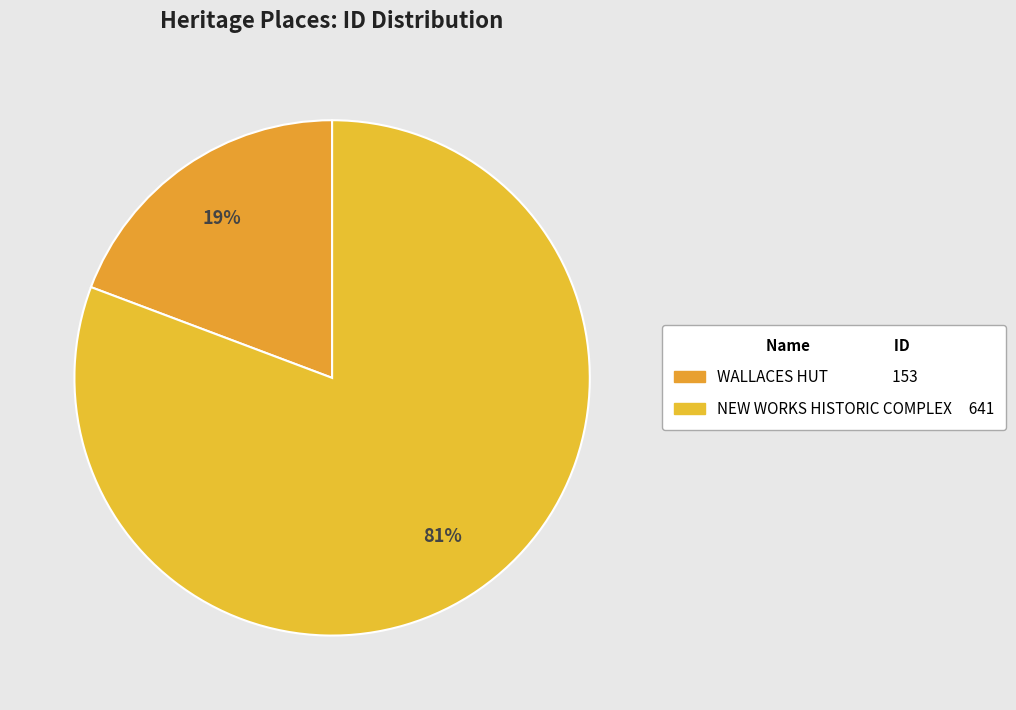

To the nearest percent, what is the difference between the largest and smallest slice percentages?

61%